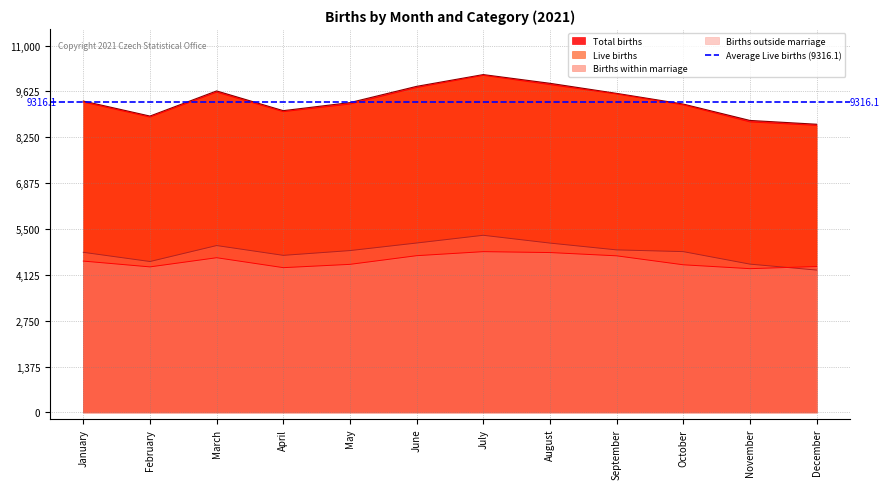

Count the number of categories in the chart.

12